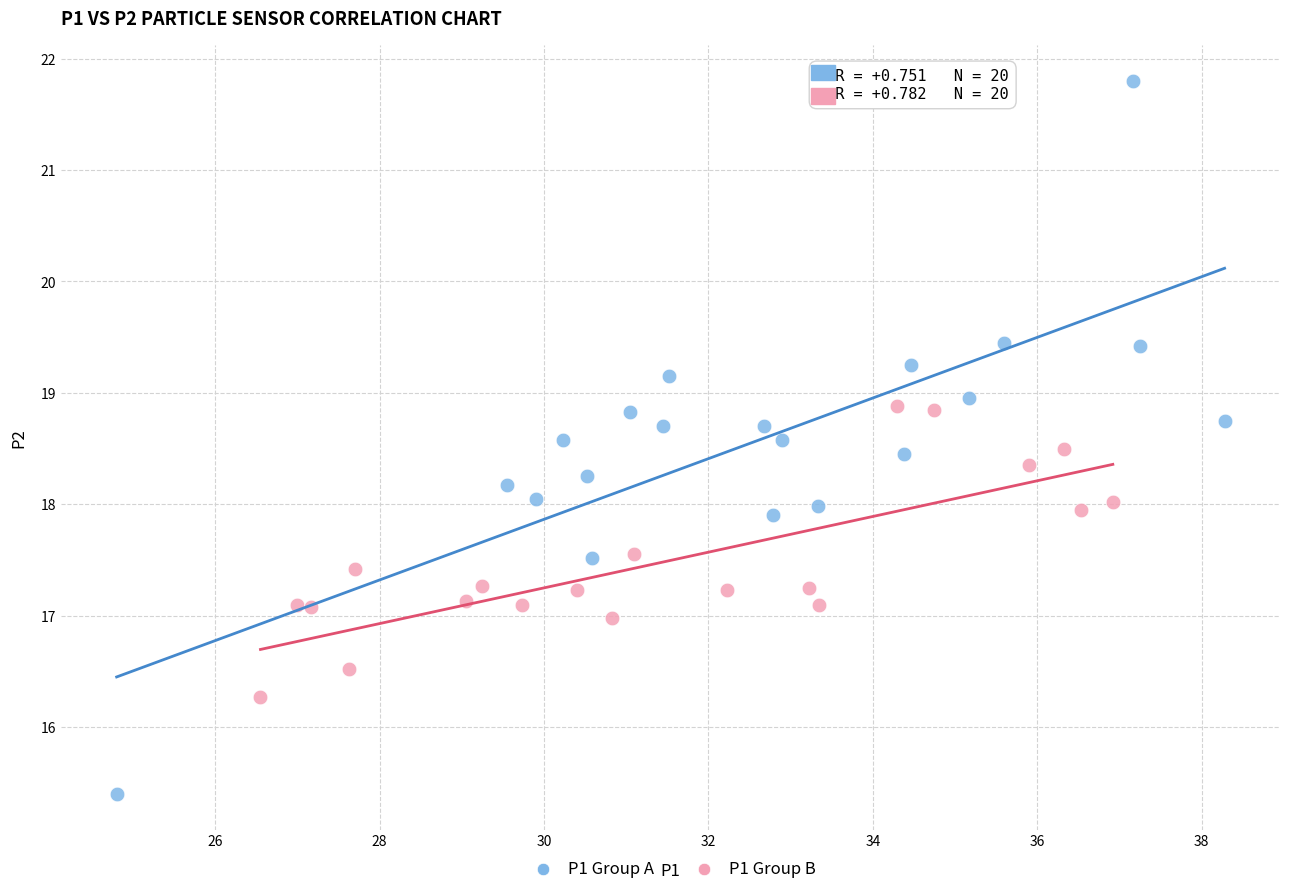

What are all the series names shown in the legend?

P1 Group A, P1 Group B